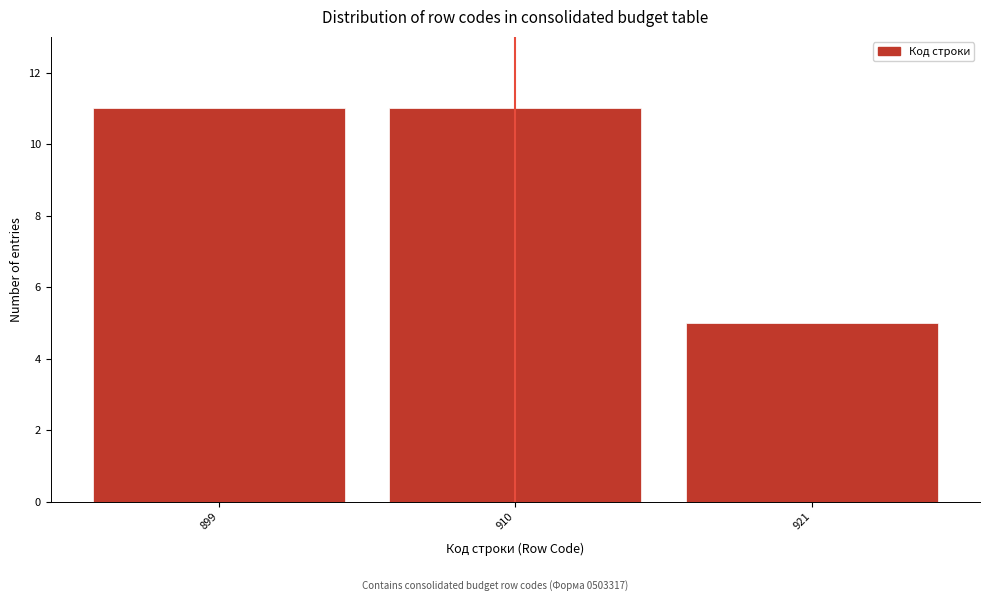

Reading left to right, what are all the values shown in this chart?

899=11	910=11	921=5